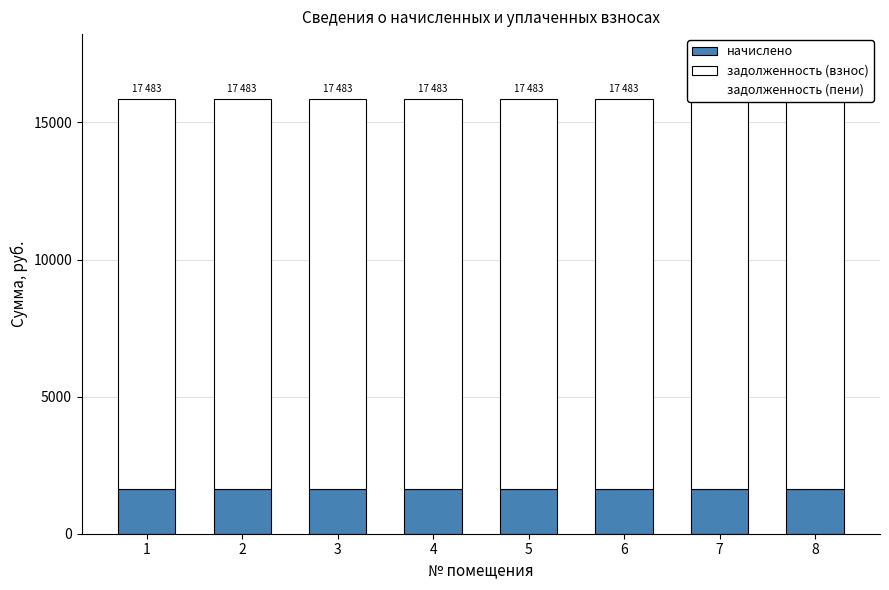

Rank the series at 1 from lowest to highest value.

задолженность (пени), начислено, задолженность (взнос)